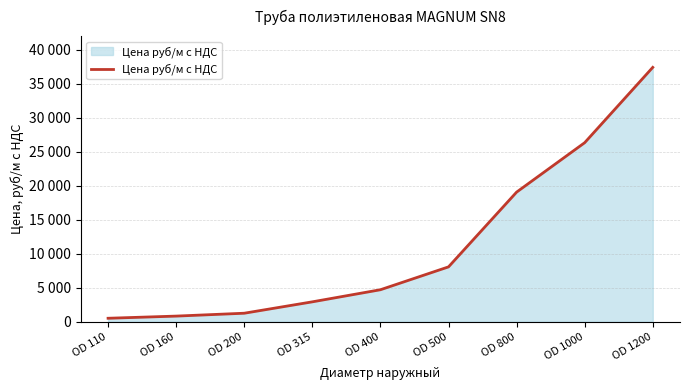

Reading left to right, list all the values displayed in this chart.

OD 110=494.7	OD 160=812.6	OD 200=1235.9	OD 315=2910.4	OD 400=4690.3	OD 500=8052.9	OD 800=19048.5	OD 1000=26321.1	OD 1200=37400.0